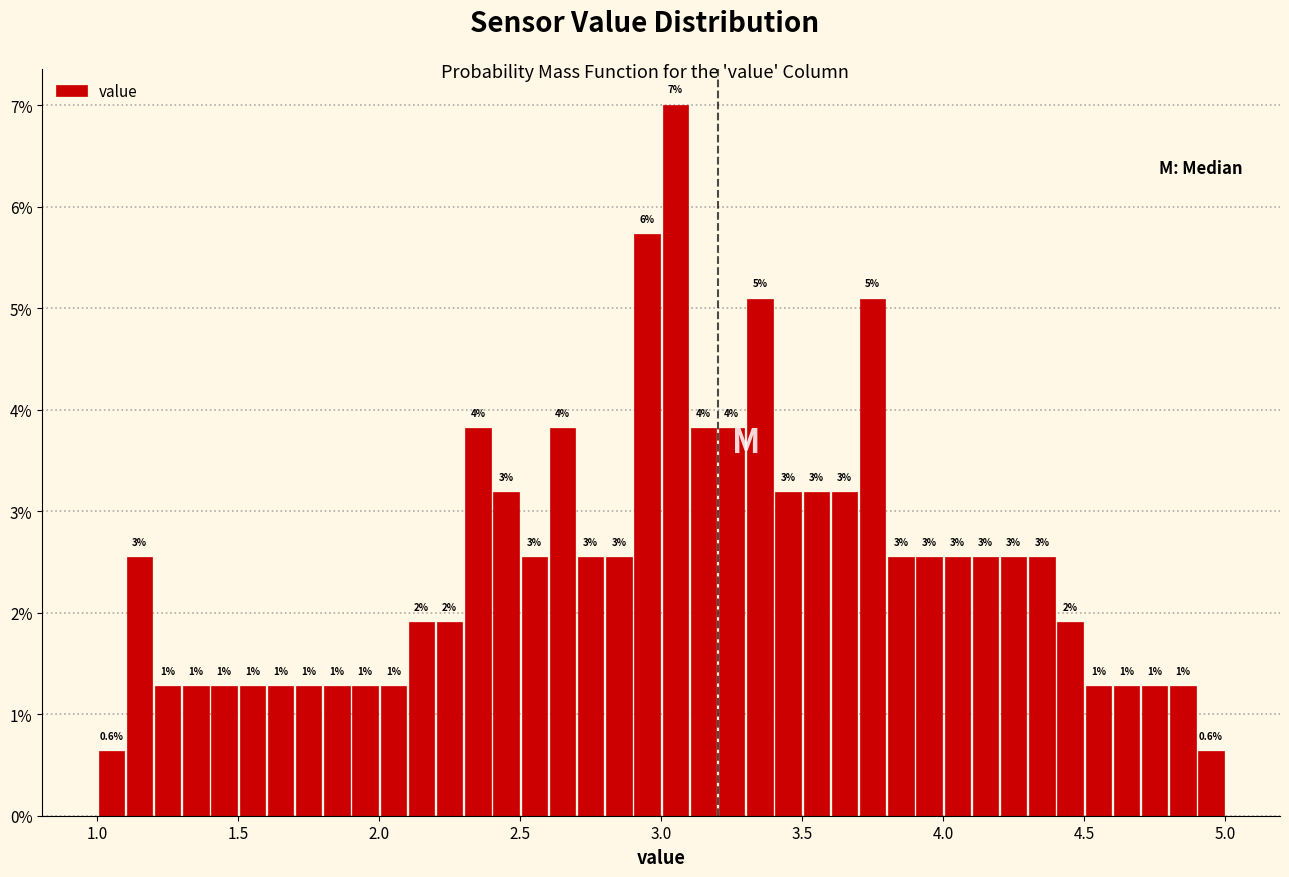

Around what value on the x-axis is the tallest bar? Give the approximate position of its centre, as read against the axis.

3.05